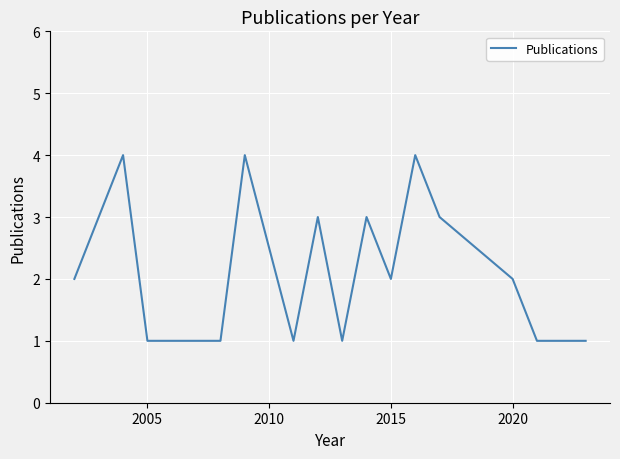

What is the greatest value displayed?

4